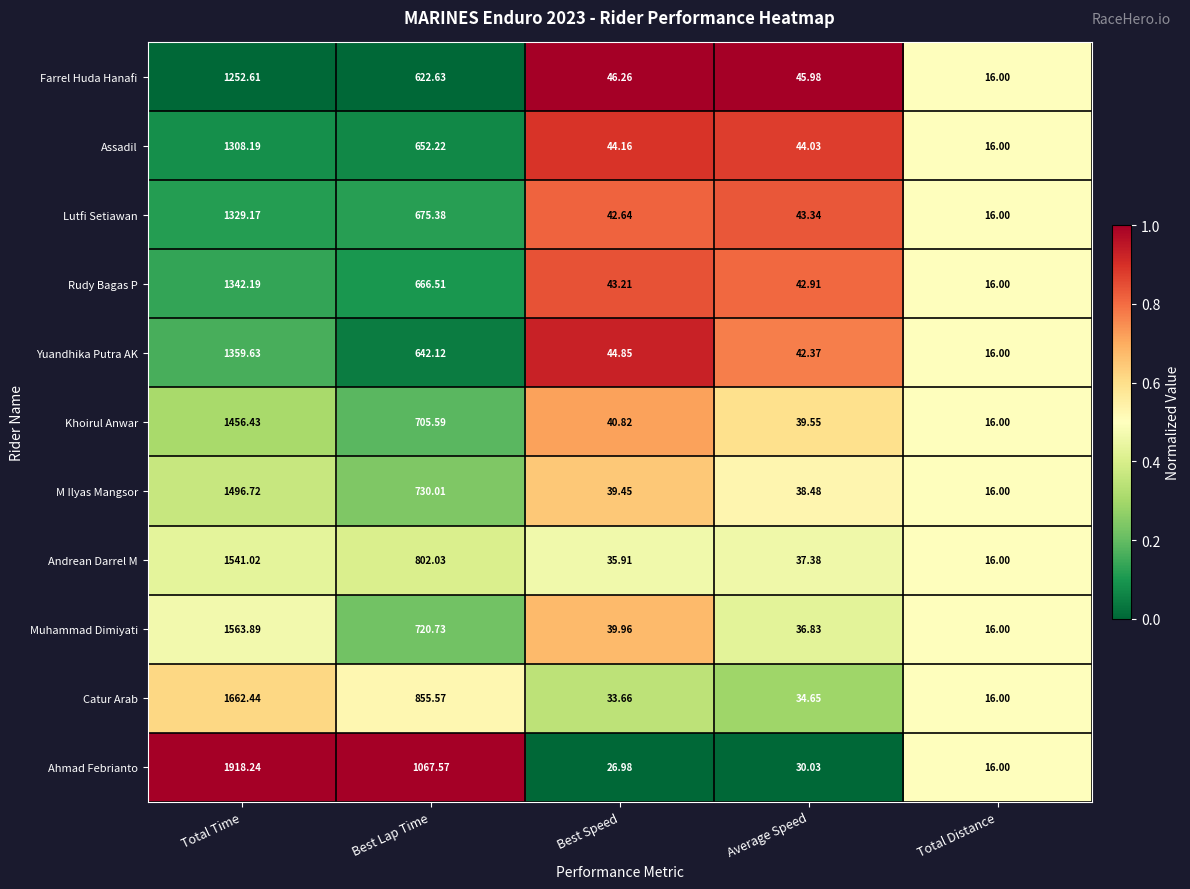

Which series changed the most between Best Speed and Average Speed?

Muhammad Dimiyati